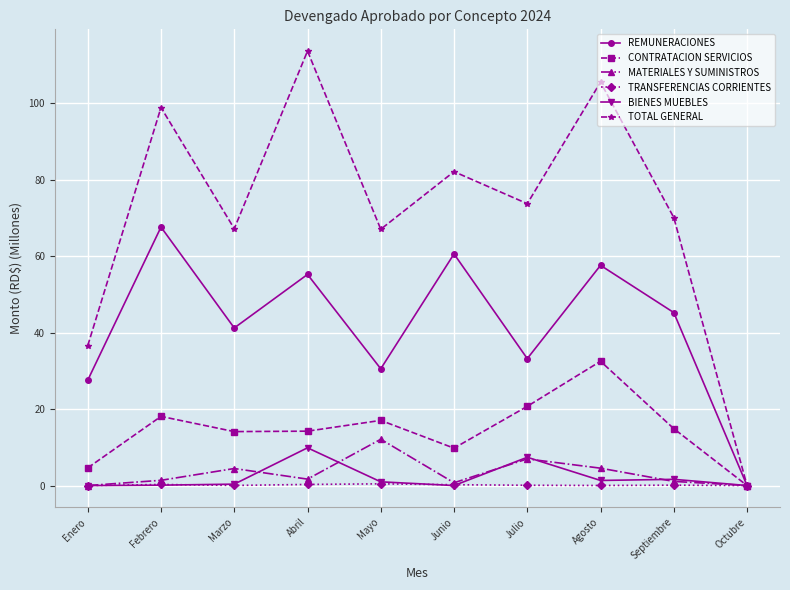

What is the label of the 9th point from the right?

Febrero